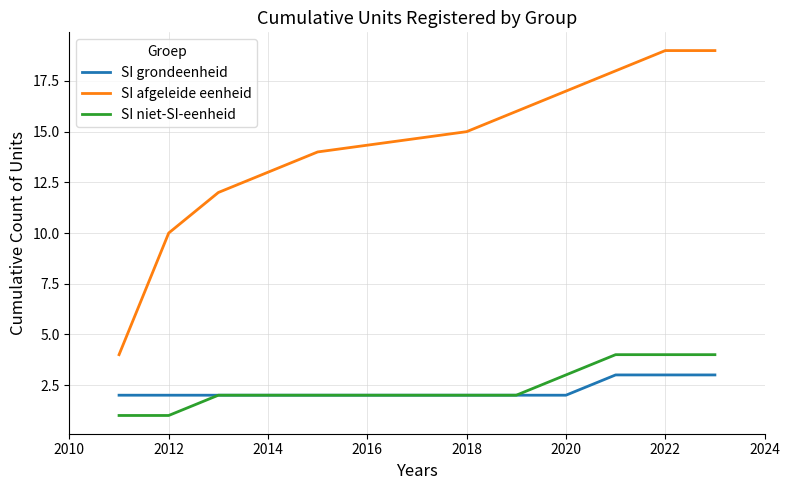

What is the maximum value for SI niet-SI-eenheid?

4